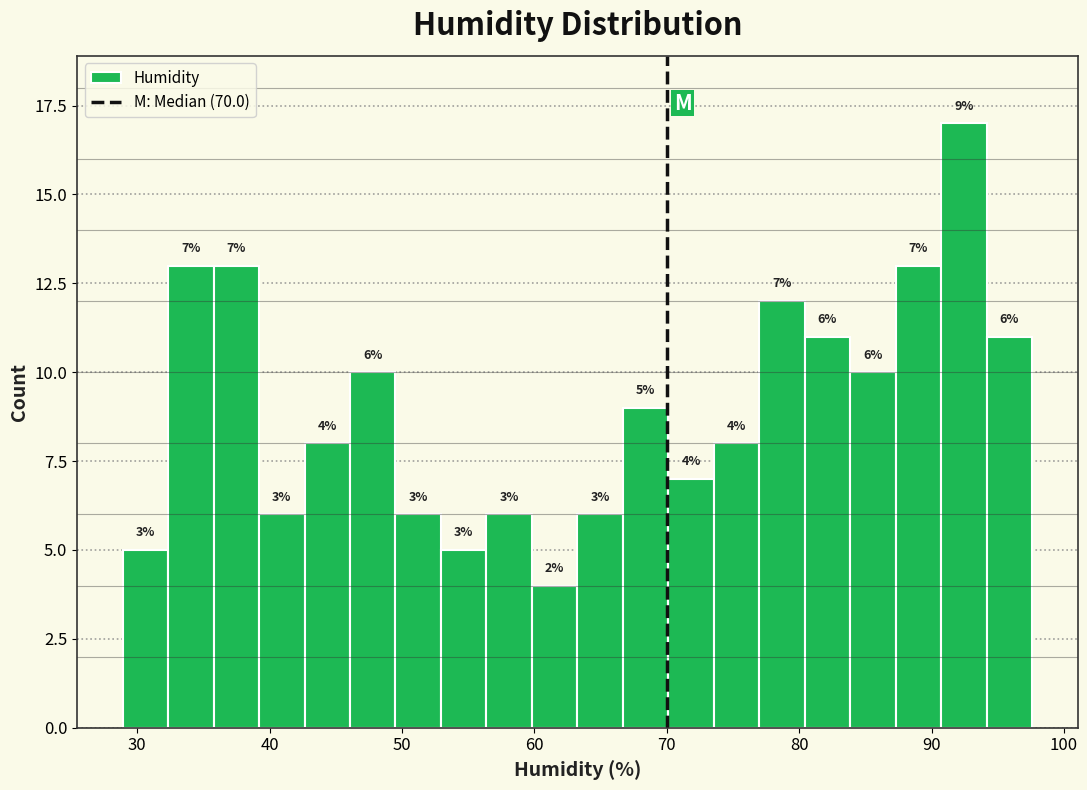

Around what value on the x-axis is the tallest bar? Give the approximate position of its centre, as read against the axis.

92